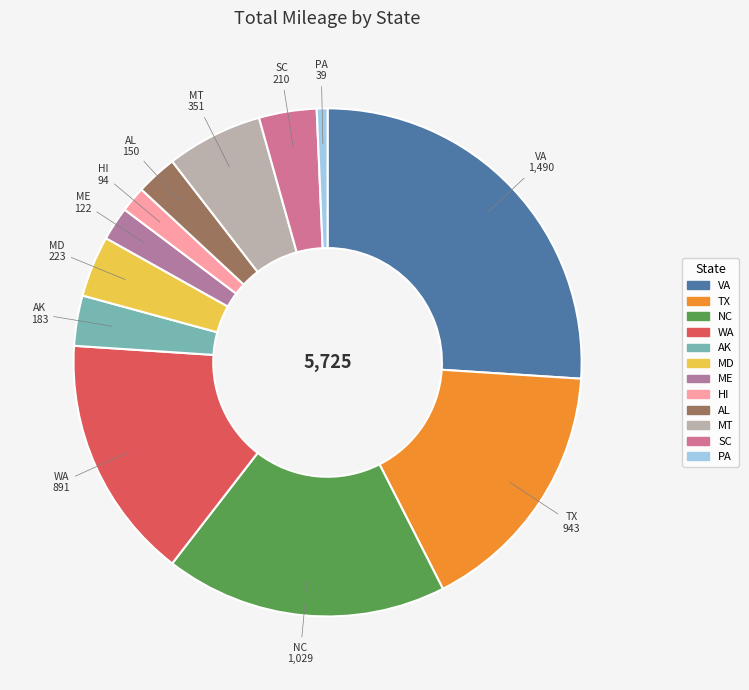

Approximately how many times larger is the value at TX compared to HI?

10.0